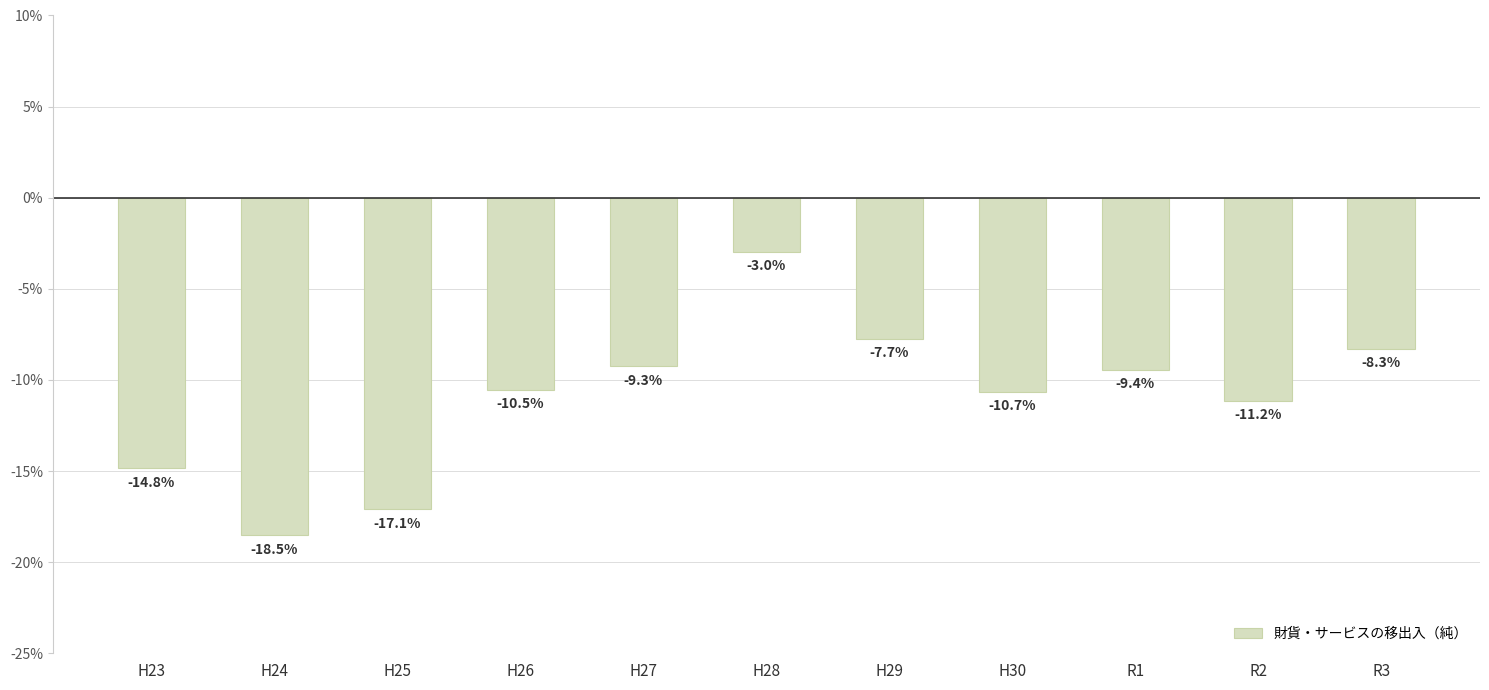

What is the difference between the maximum and second lowest values?

14.1